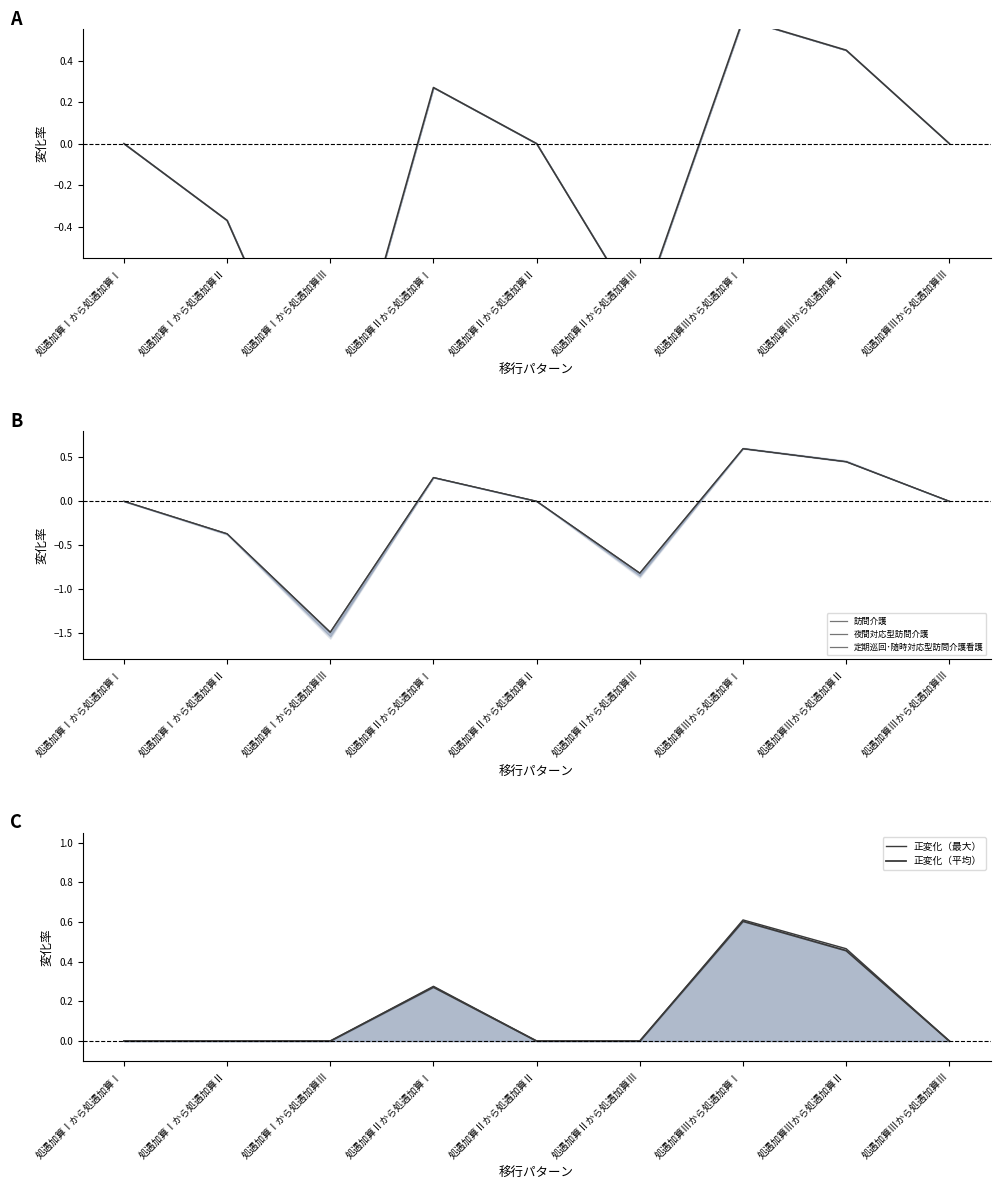

The value of 夜間対応型訪問介護 at 処遇加算Ⅱから処遇加算Ⅲ is -0.4. True or false?

False